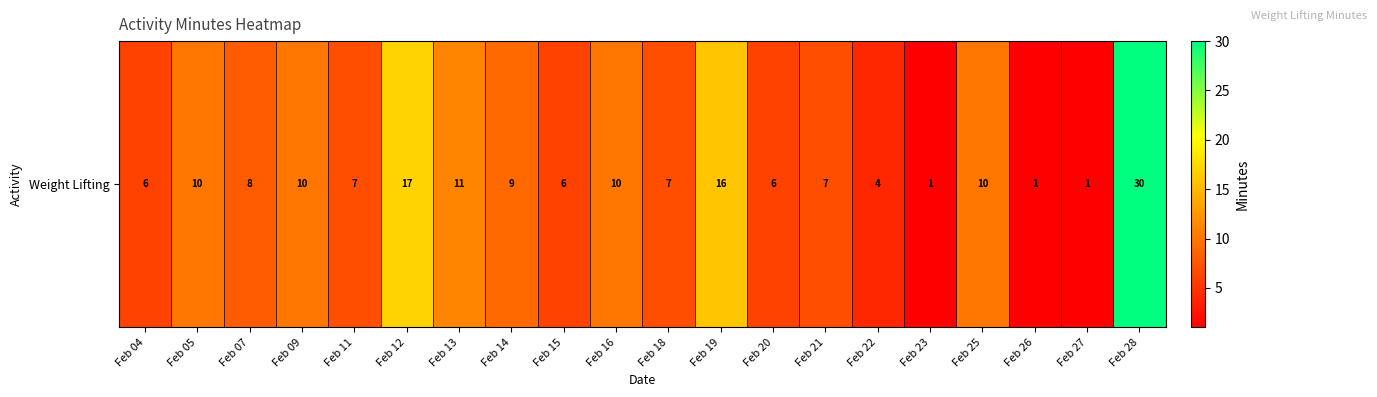

What is the minimum value shown in the chart?

1